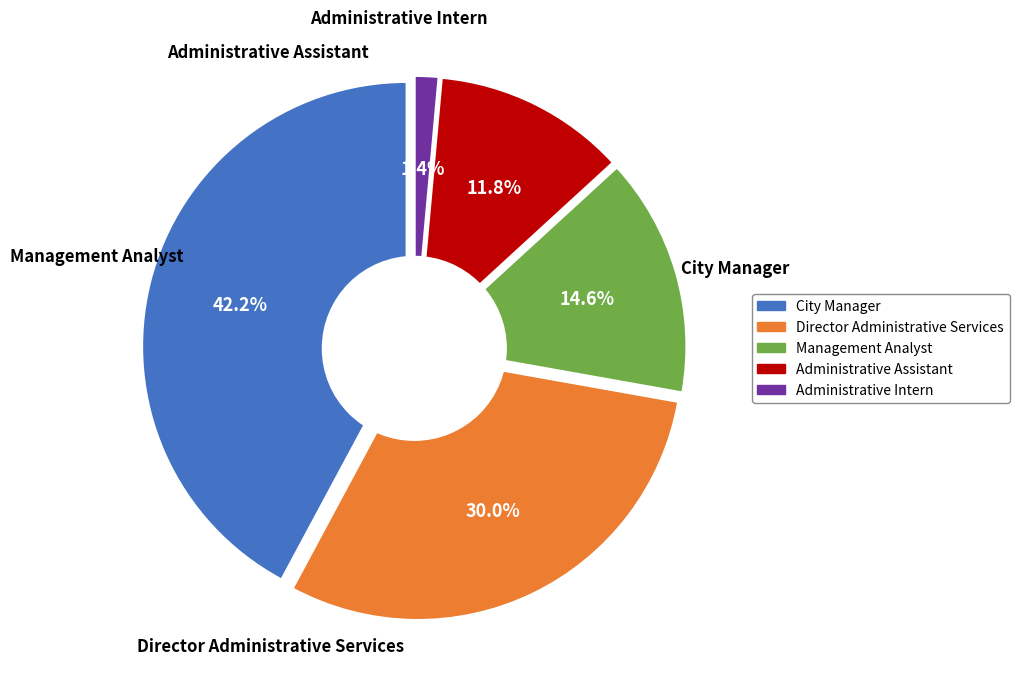

What percentage is the Management Analyst slice, to the nearest percent?

15%